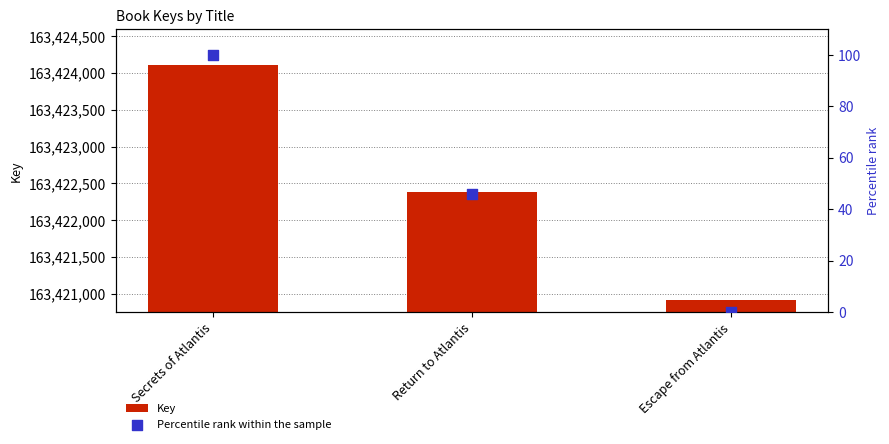

Which series reaches the minimum Y coordinate?

Percentile rank within the sample